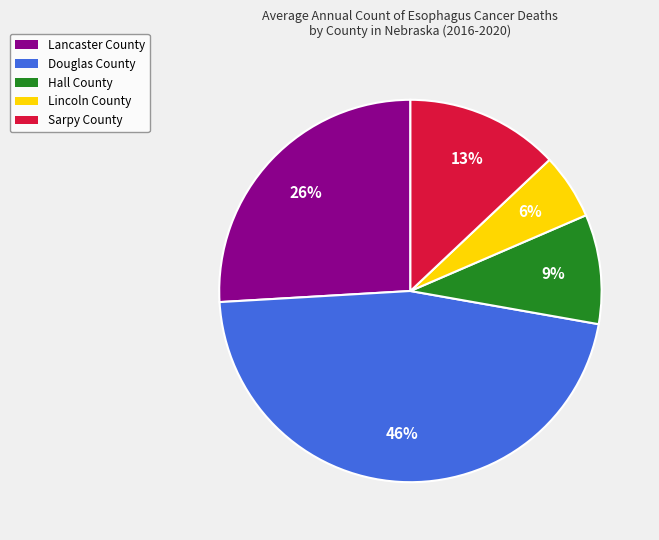

Does Lincoln County account for over 50% of the chart?

No